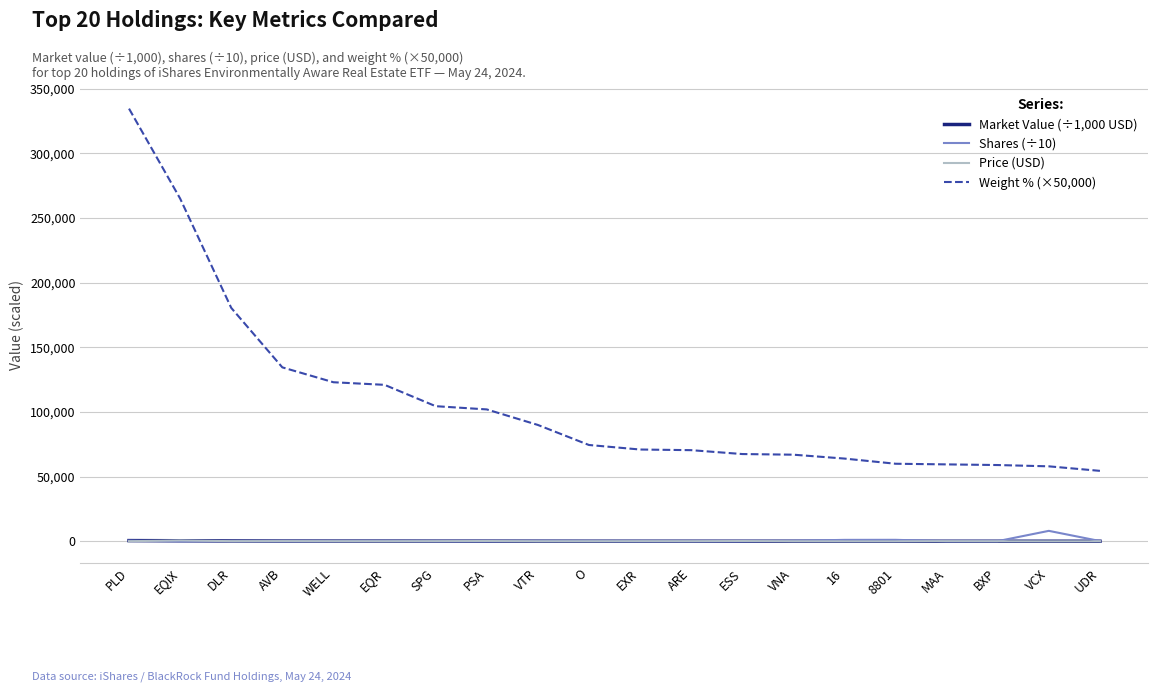

Which series has the widest spread of values?

Weight % (×50,000)